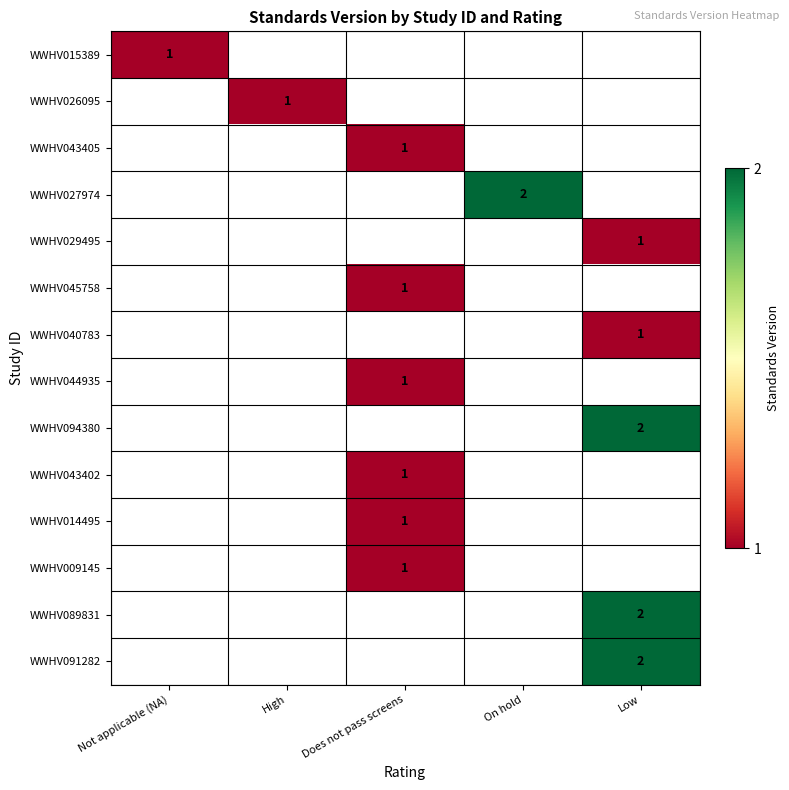

At which category does the chart reach its minimum across all series?

Not applicable (NA)